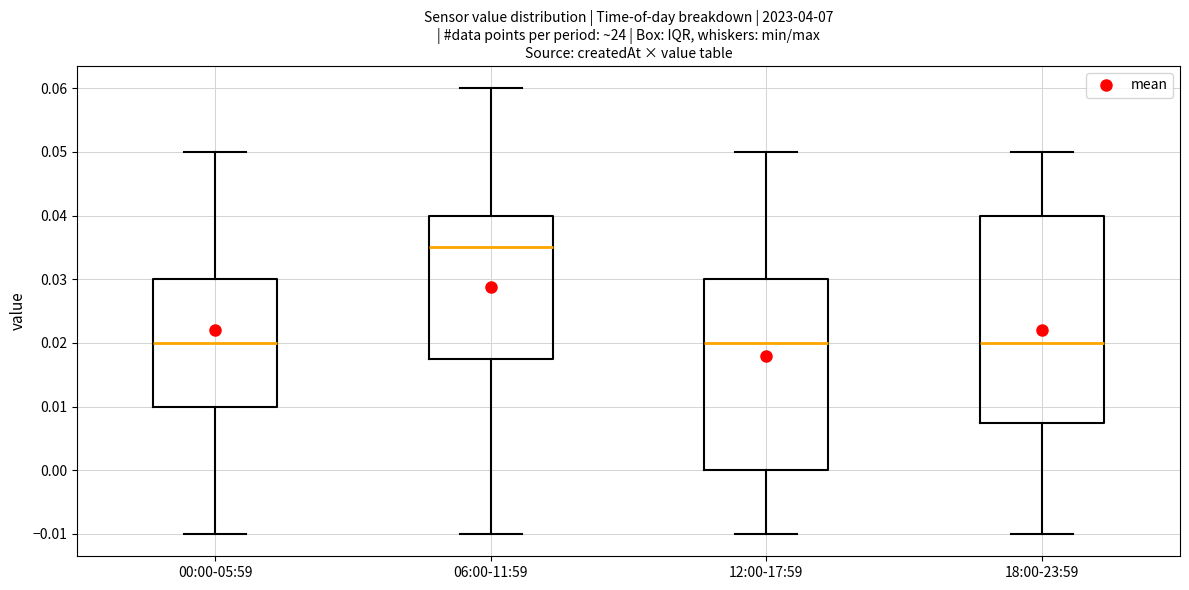

Reading left to right, read every box against the y-axis: the position of its median line, the range the box covers, and the ends of its whiskers. The values are not printed on the chart, so give them approximately, as read against the axis.

00:00-05:59: median 0.020, box 0.010 to 0.030, whiskers -0.010 to 0.050
06:00-11:59: median 0.035, box 0.018 to 0.040, whiskers -0.010 to 0.060
12:00-17:59: median 0.020, box 0.000 to 0.030, whiskers -0.010 to 0.050
18:00-23:59: median 0.020, box 0.008 to 0.040, whiskers -0.010 to 0.050